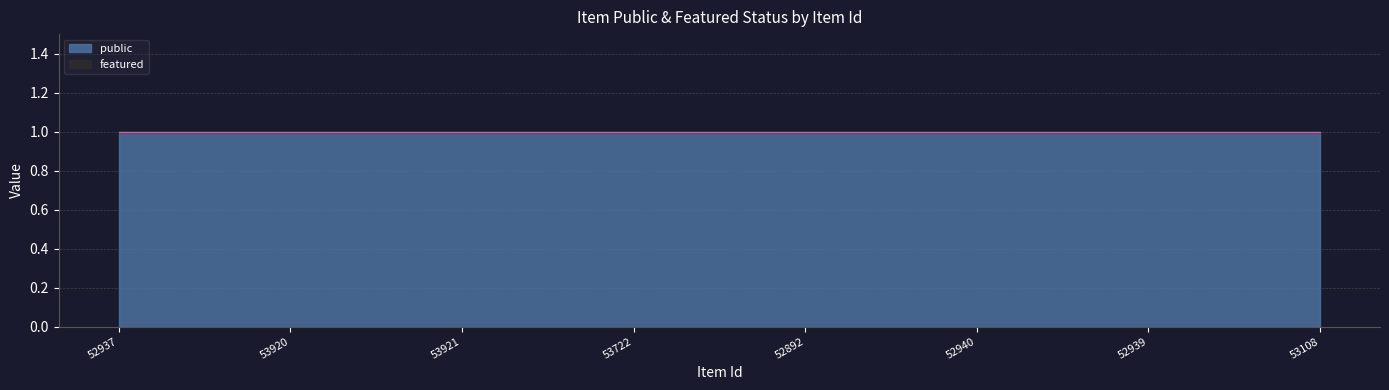

Reading left to right, extract all data points from this chart.

public: 1	1	1	1	1	1	1	1
featured: 0	0	0	0	0	0	0	0